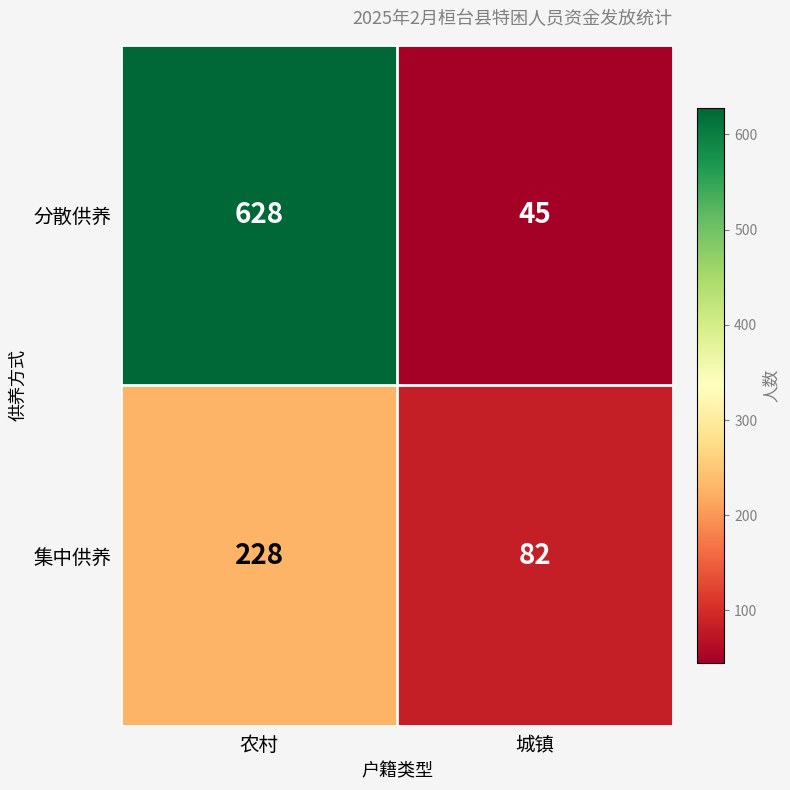

At which category is the sum across all series the highest?

农村